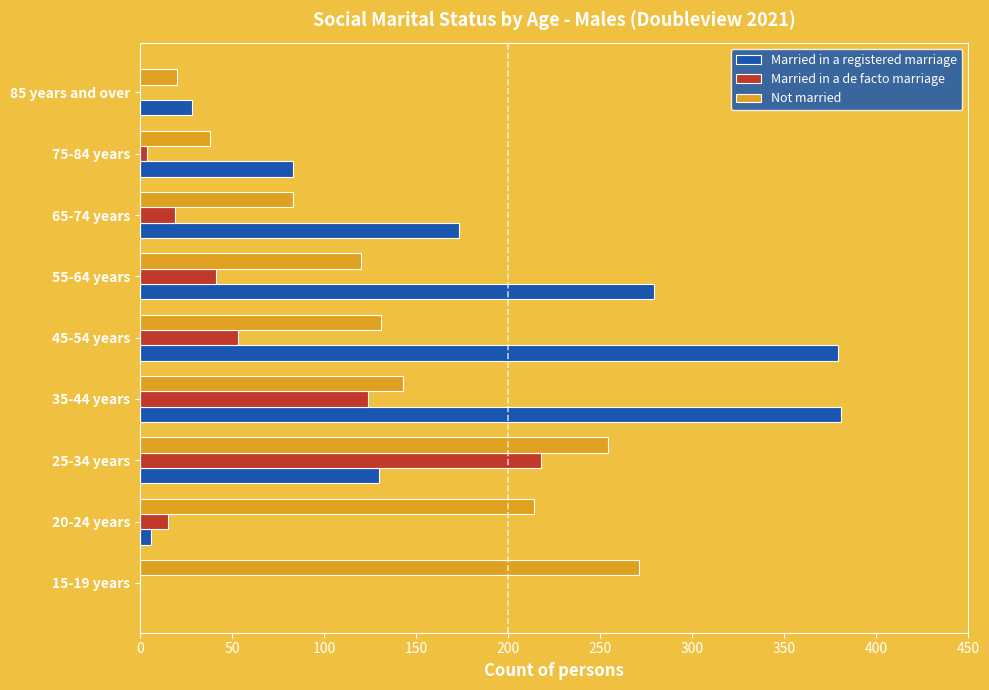

Which series has the largest total across all categories?

Married in a registered marriage